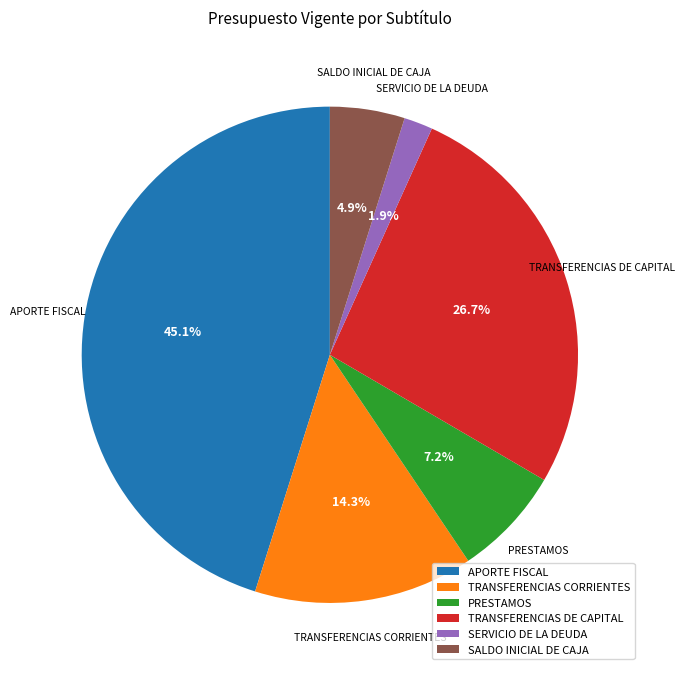

Is the sum of SALDO INICIAL DE CAJA and PRESTAMOS greater than half?

No